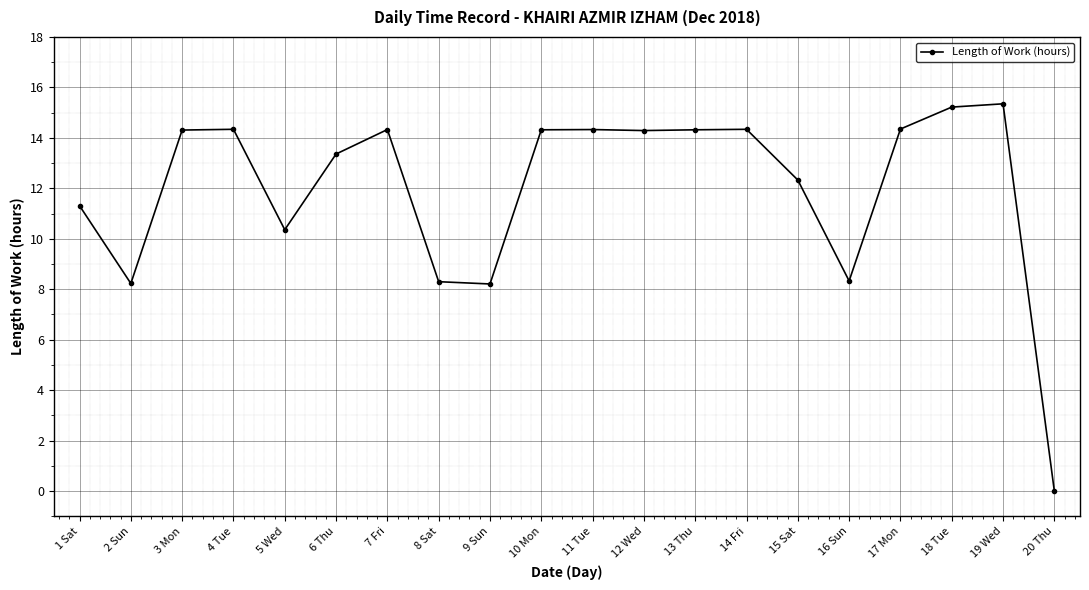

What is the label of the 18th point from the left?

18 Tue